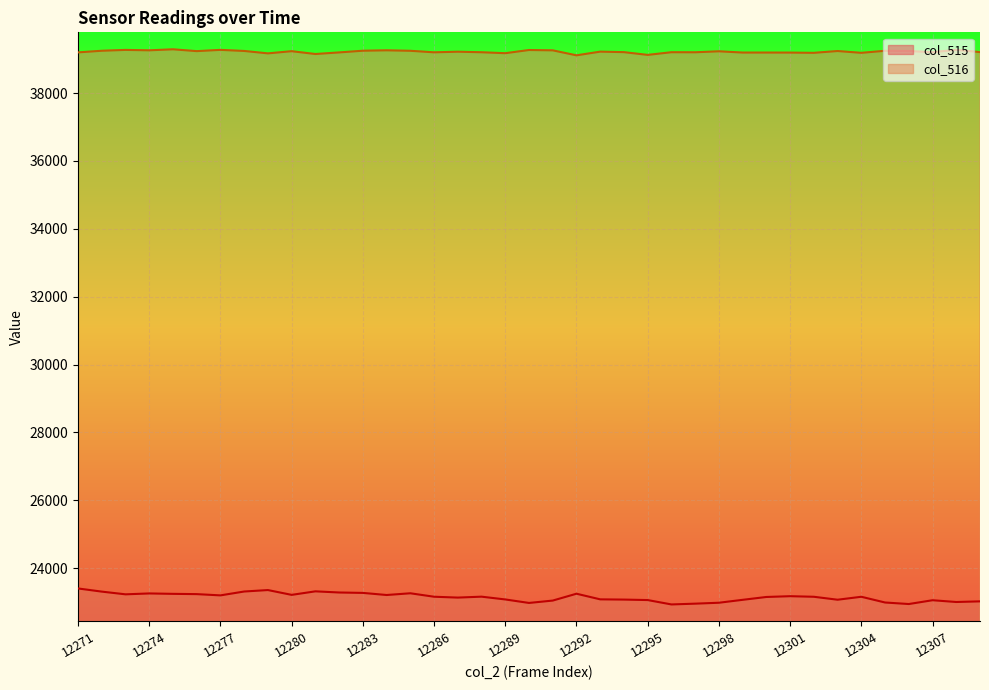

What is the value of the col_515 point at the 15th from the left?

23257